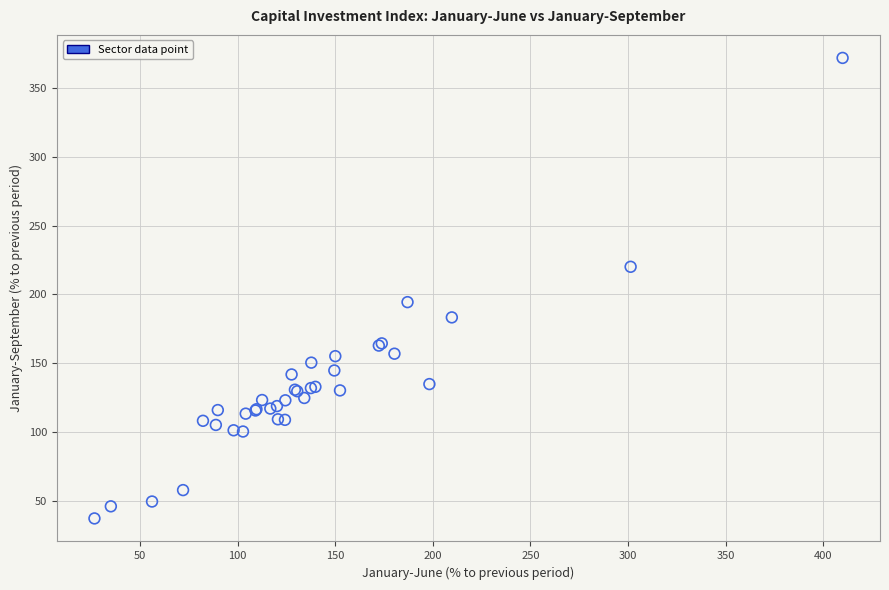

What Y value in the scatter plot is closest to 204?

194.3